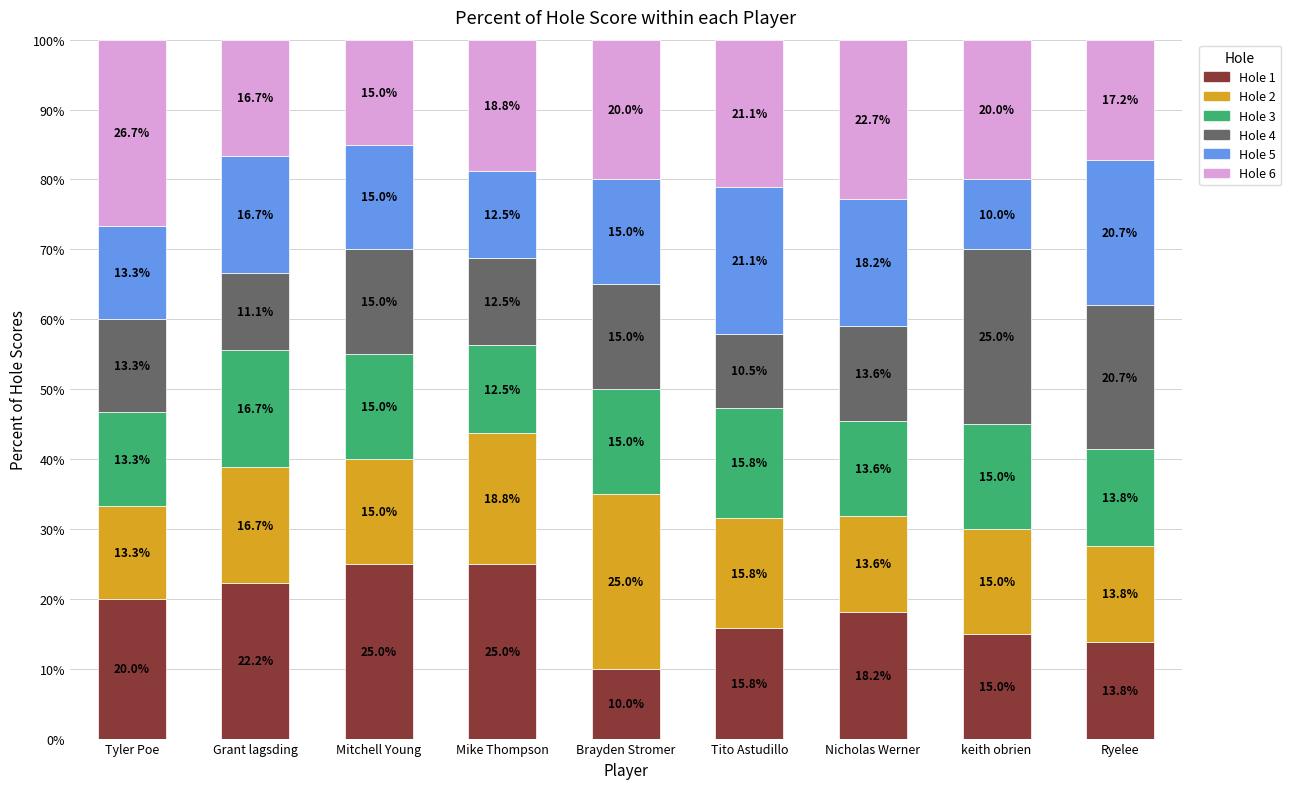

What is the total value across all series at keith obrien?

100.0